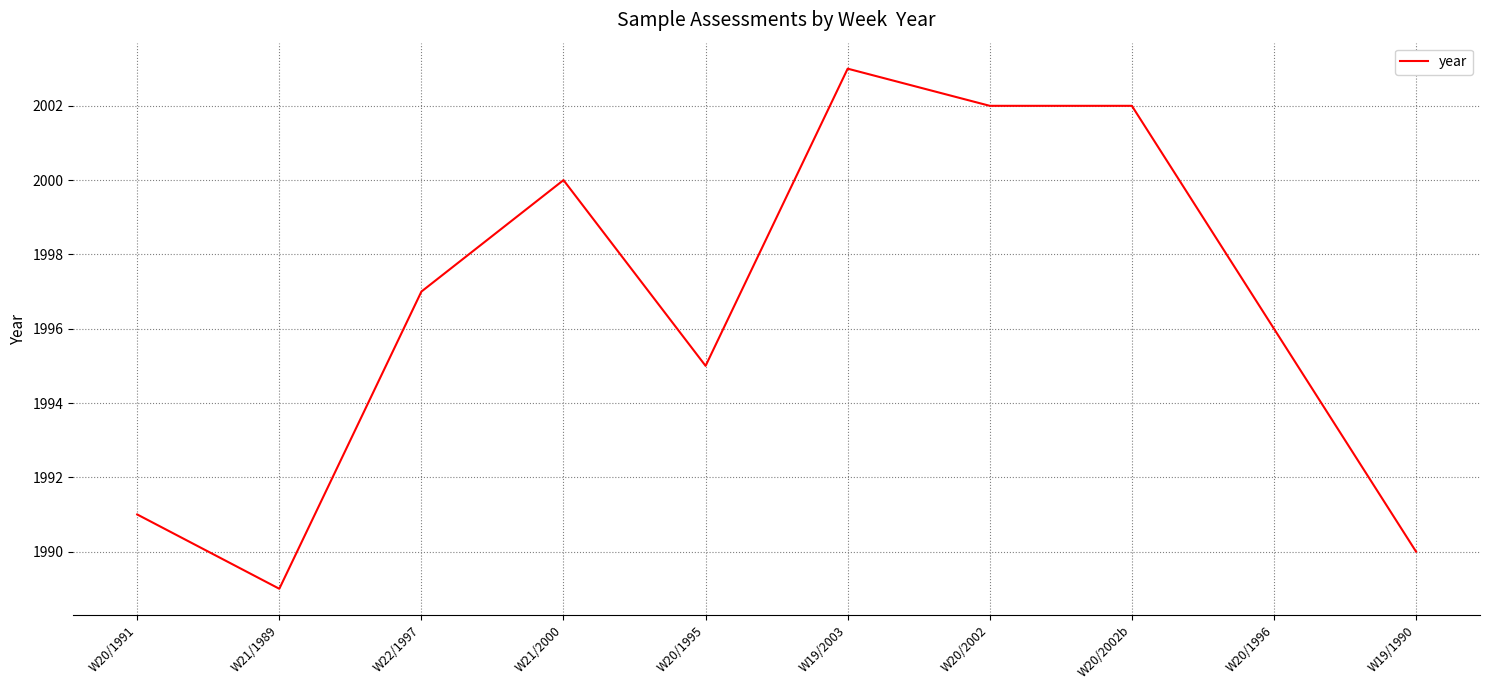

Read the value at W19/2003.

2003